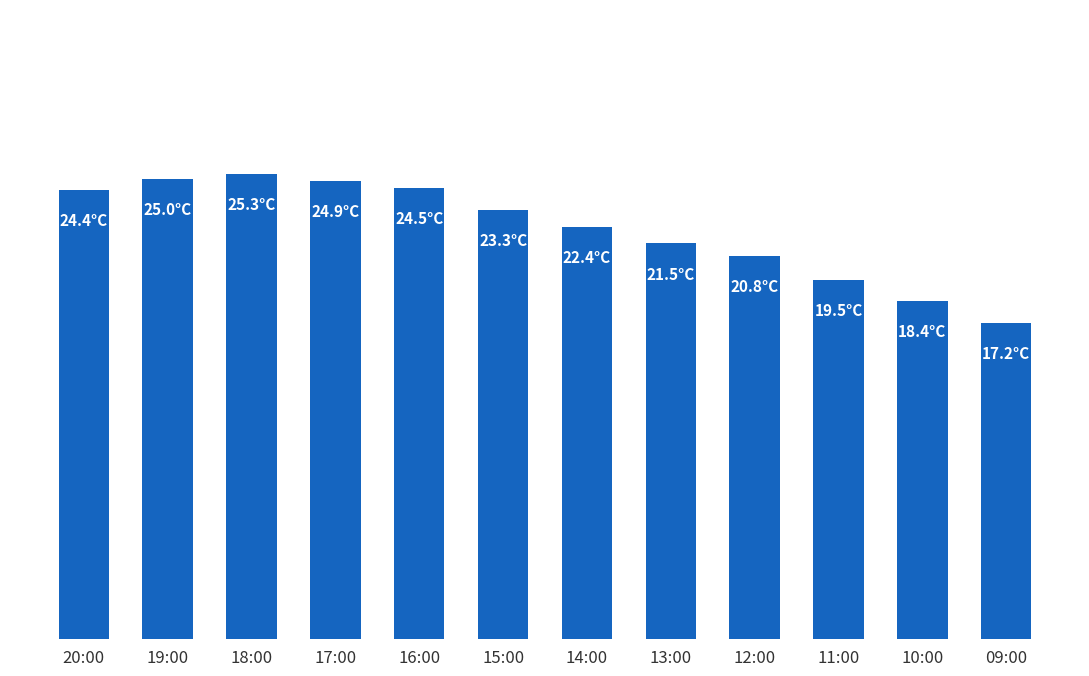

Is it true that the value at 18:00 is 25.3?

True